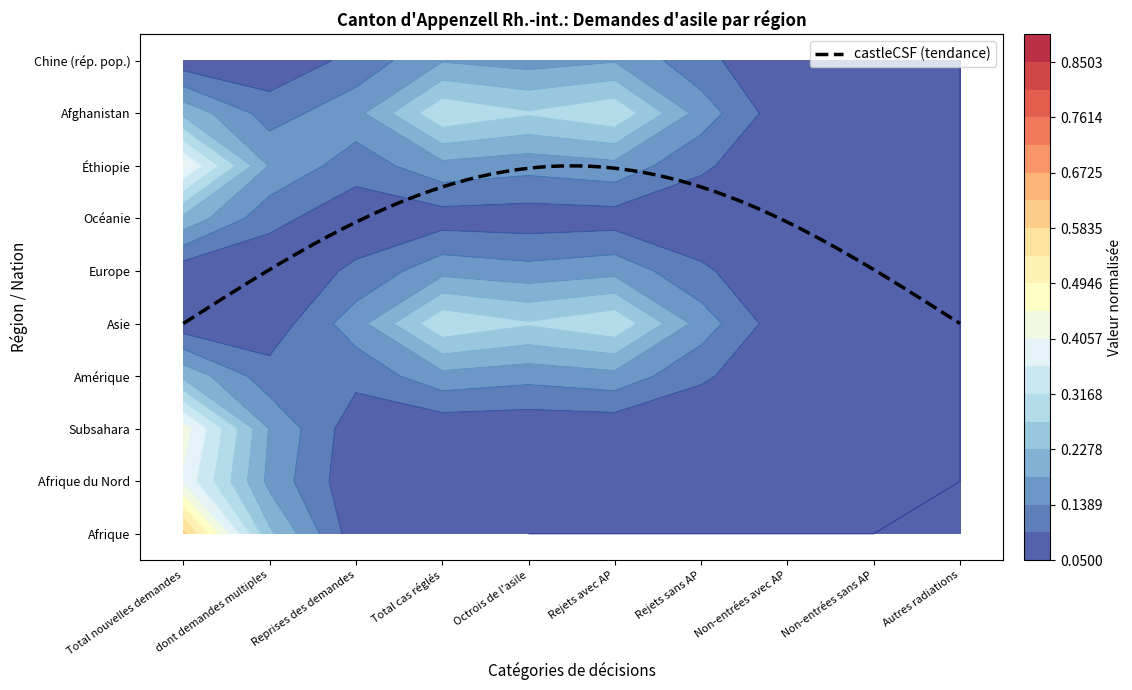

Count the number of categories in the chart.

10